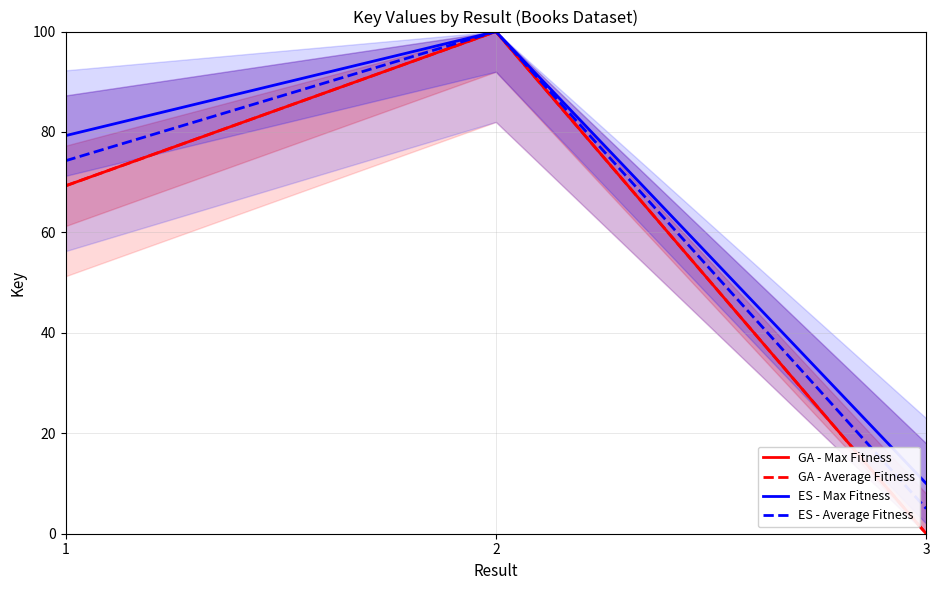

Which label corresponds to the smallest value in the chart?

3